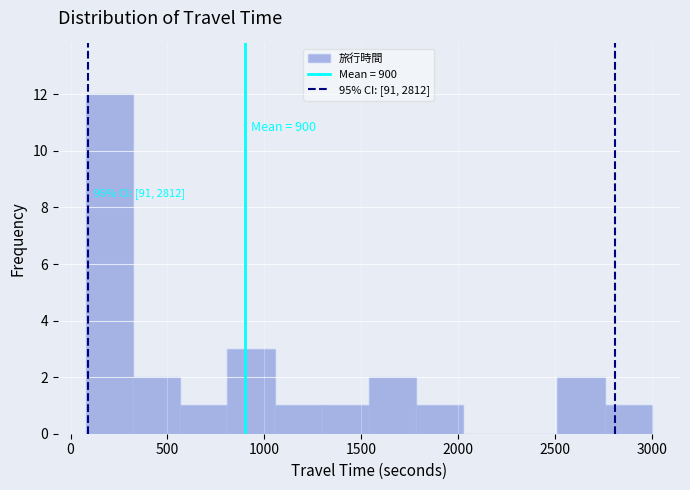

Which range on the x-axis has the tallest bar?

100 to 300